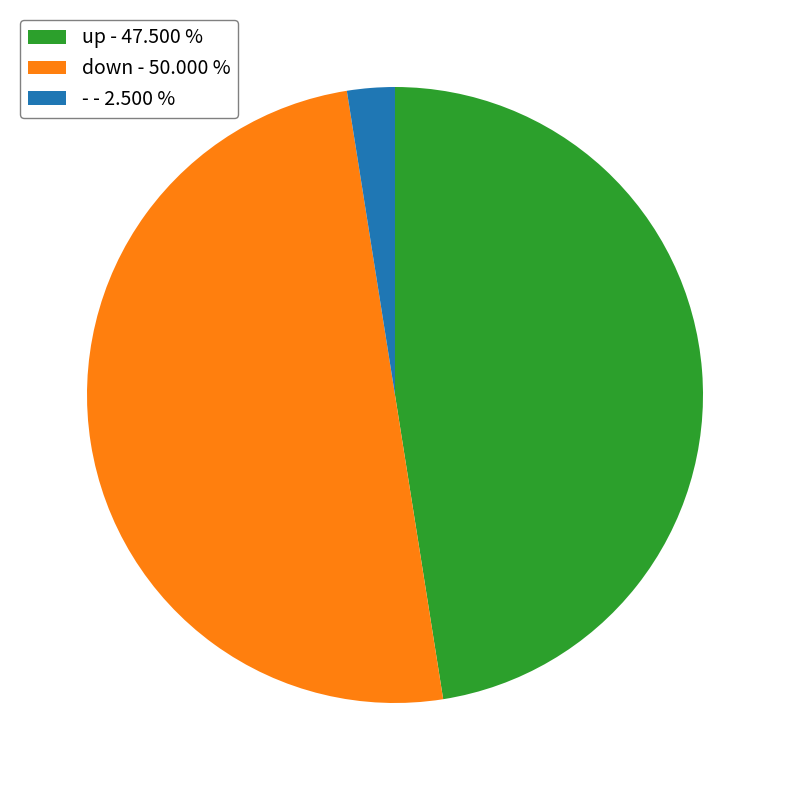

Does - - 2.500 % account for over 50% of the chart?

No